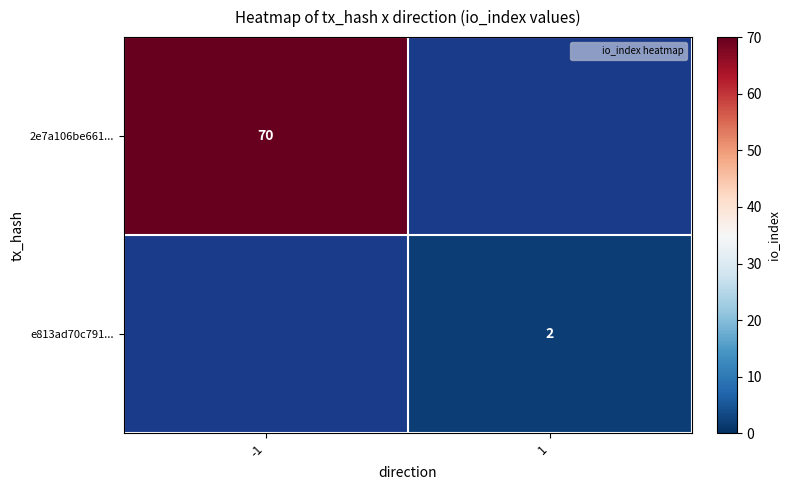

At which category does the chart reach its peak across all series?

-1